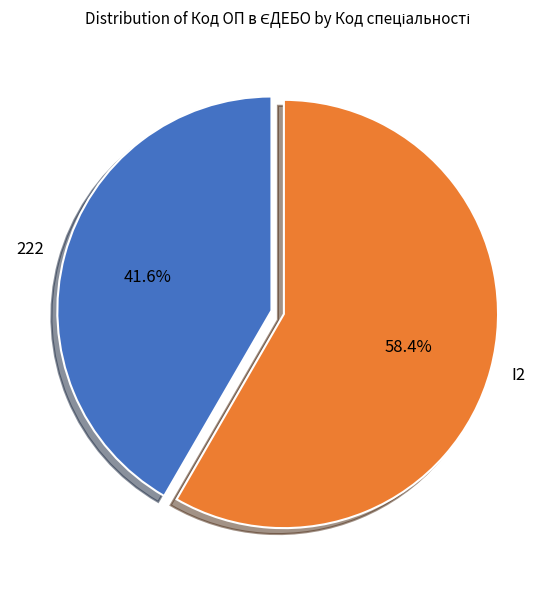

What is the majority slice?

I2